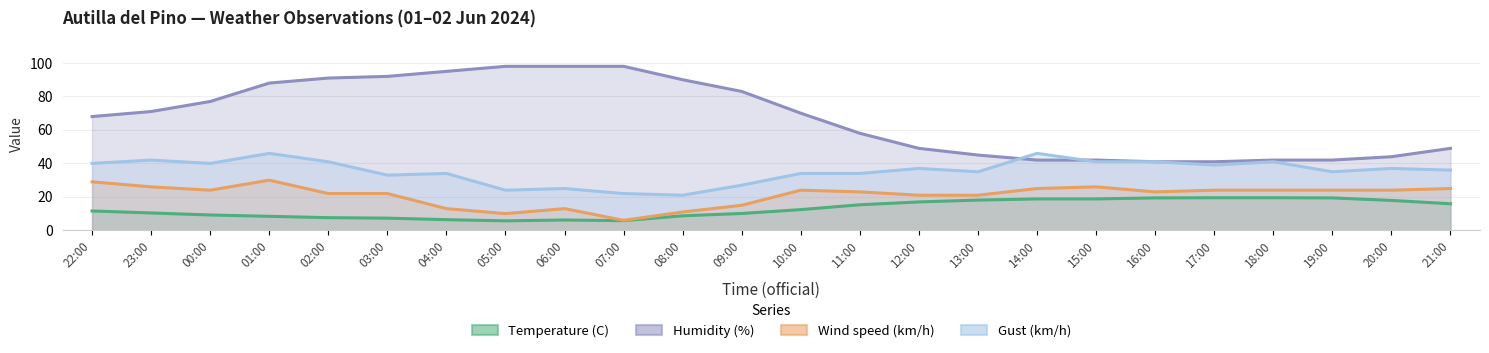

Which category has the highest value across all series?

05:00